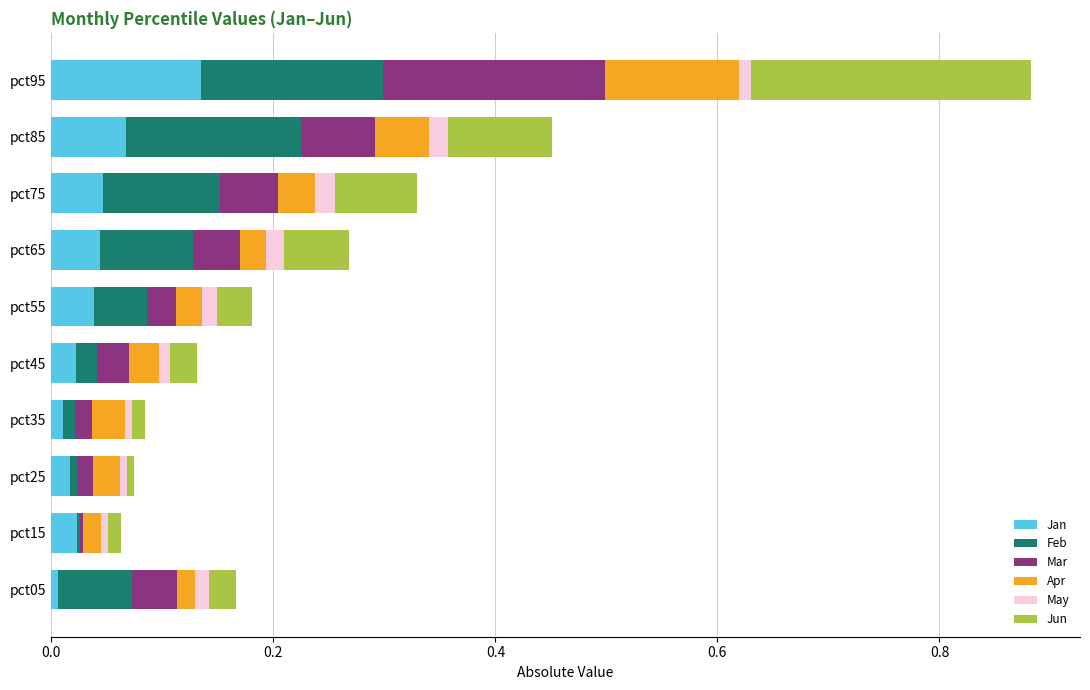

At which label does Jan reach its peak?

pct95